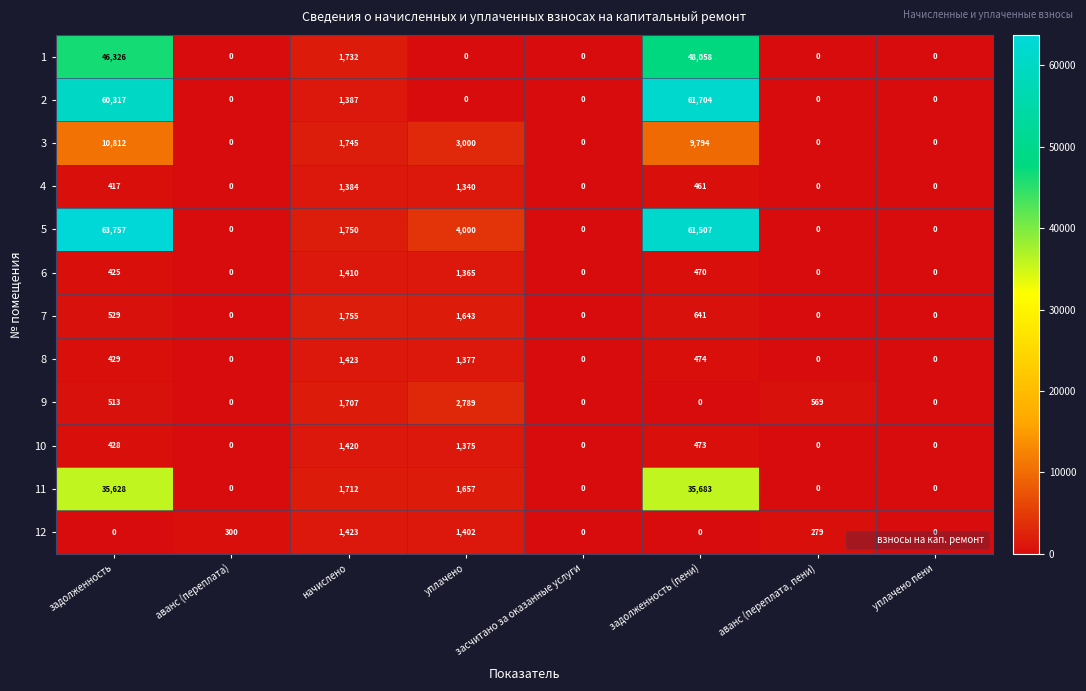

Which series has the largest range (max minus min)?

5